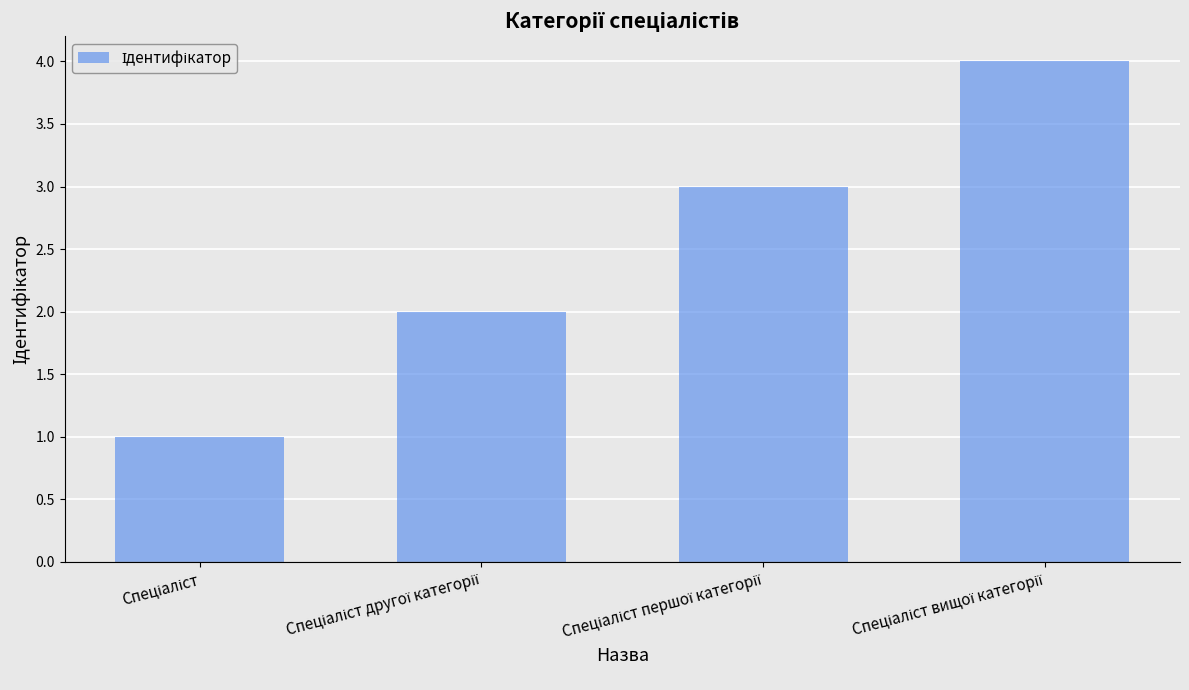

How many distinct data groups are displayed?

1